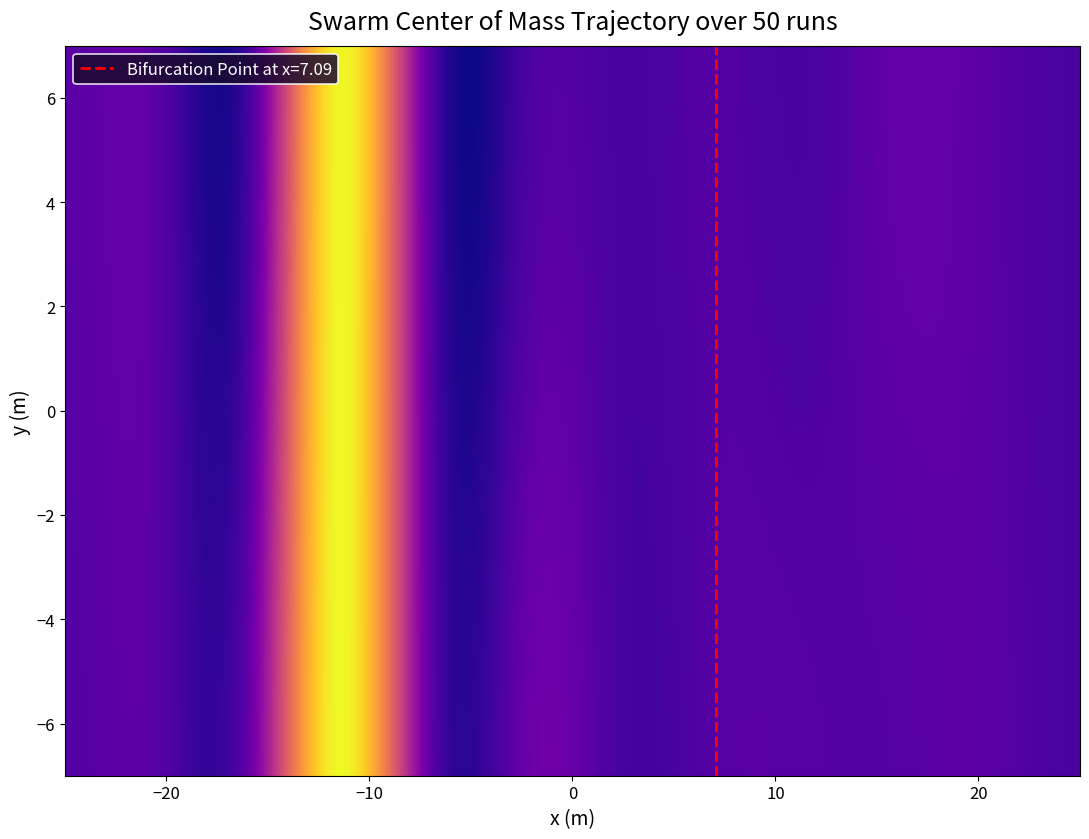

How many categories are shown in the chart?

12